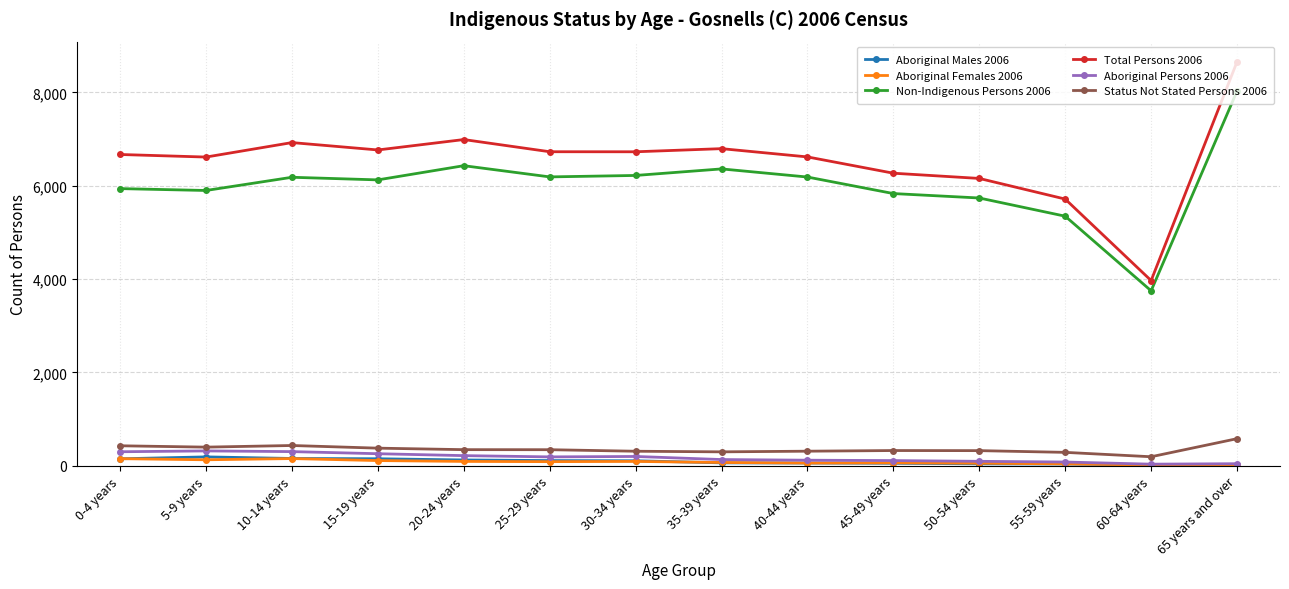

What is the label of the 10th point from the left?

45-49 years